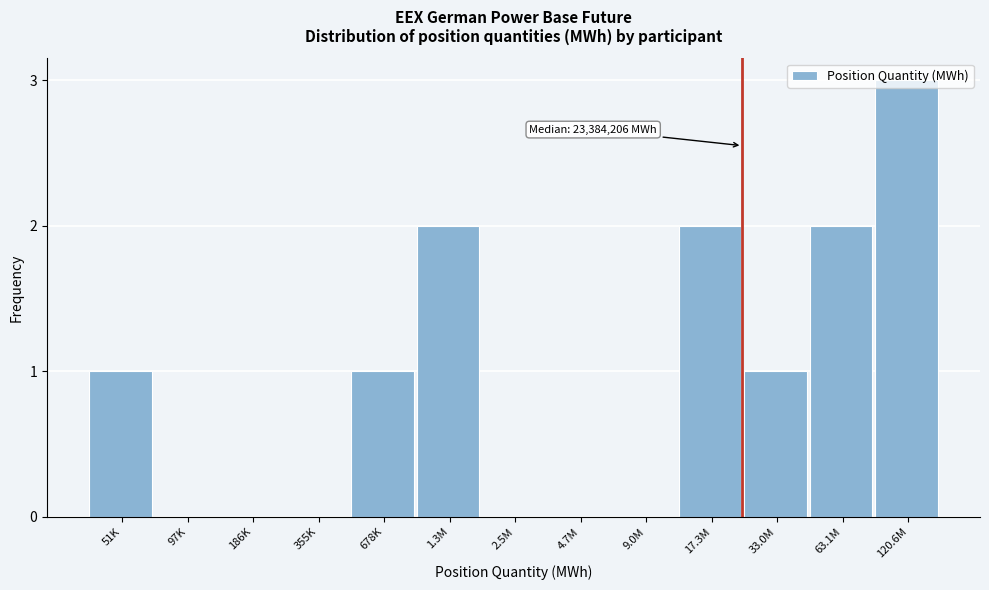

Between 9.0M and 33.0M, which is larger?

33.0M